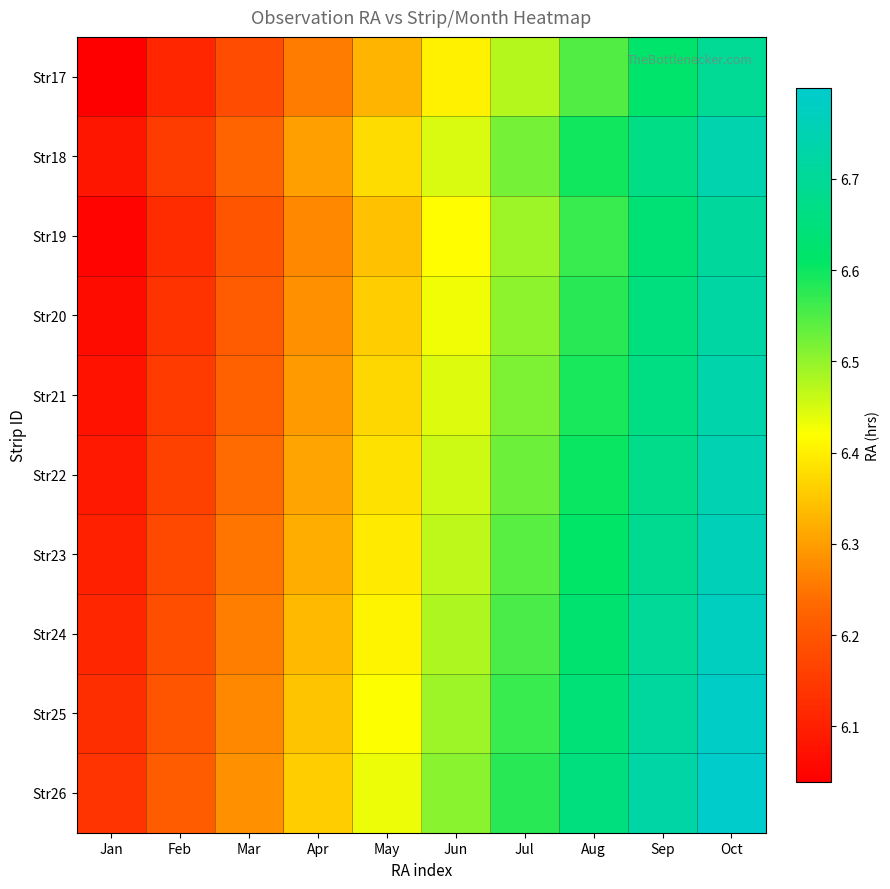

Reading right to left, extract all data points from this chart.

Str17: Oct=6.7	Sep=6.6	Aug=6.5	Jul=6.5	Jun=6.4	May=6.3	Apr=6.3	Mar=6.2	Feb=6.1	Jan=6.0
Str18: Oct=6.7	Sep=6.7	Aug=6.6	Jul=6.5	Jun=6.4	May=6.4	Apr=6.3	Mar=6.2	Feb=6.2	Jan=6.1
Str19: Oct=6.7	Sep=6.6	Aug=6.6	Jul=6.5	Jun=6.4	May=6.3	Apr=6.3	Mar=6.2	Feb=6.1	Jan=6.1
Str20: Oct=6.7	Sep=6.7	Aug=6.6	Jul=6.5	Jun=6.4	May=6.4	Apr=6.3	Mar=6.2	Feb=6.1	Jan=6.1
Str21: Oct=6.7	Sep=6.7	Aug=6.6	Jul=6.5	Jun=6.4	May=6.4	Apr=6.3	Mar=6.2	Feb=6.1	Jan=6.1
Str22: Oct=6.7	Sep=6.7	Aug=6.6	Jul=6.5	Jun=6.5	May=6.4	Apr=6.3	Mar=6.2	Feb=6.2	Jan=6.1
Str23: Oct=6.8	Sep=6.7	Aug=6.6	Jul=6.5	Jun=6.5	May=6.4	Apr=6.3	Mar=6.2	Feb=6.2	Jan=6.1
Str24: Oct=6.8	Sep=6.7	Aug=6.6	Jul=6.6	Jun=6.5	May=6.4	Apr=6.3	Mar=6.3	Feb=6.2	Jan=6.1
Str25: Oct=6.8	Sep=6.7	Aug=6.6	Jul=6.6	Jun=6.5	May=6.4	Apr=6.3	Mar=6.3	Feb=6.2	Jan=6.1
Str26: Oct=6.8	Sep=6.7	Aug=6.7	Jul=6.6	Jun=6.5	May=6.4	Apr=6.4	Mar=6.3	Feb=6.2	Jan=6.1